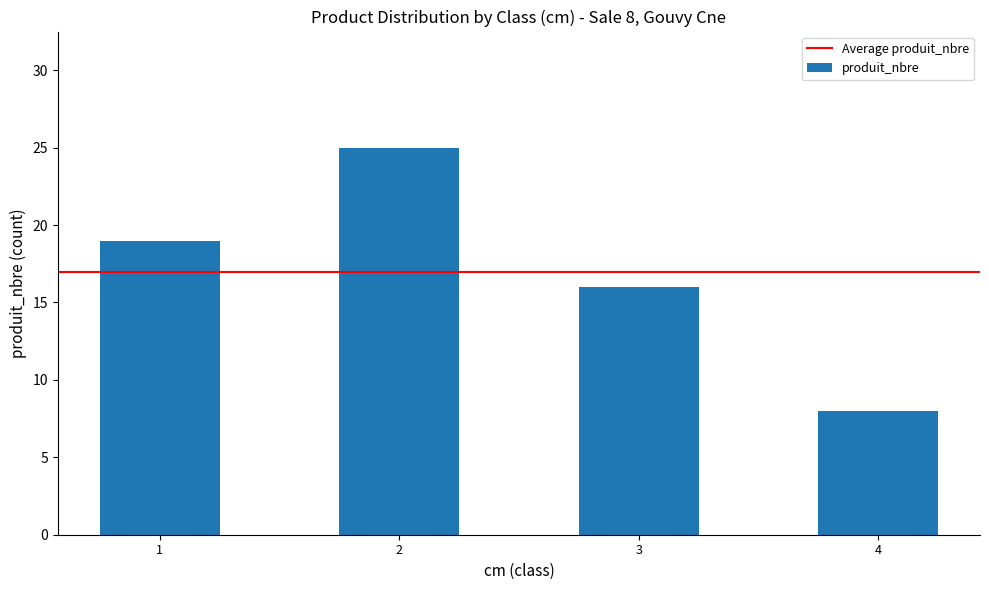

Count the values in the range 16 to 25.

3